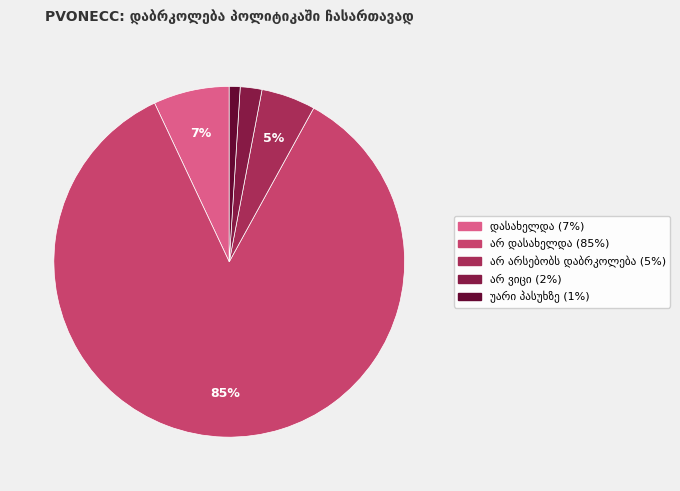

Count the number of slices in the pie.

5